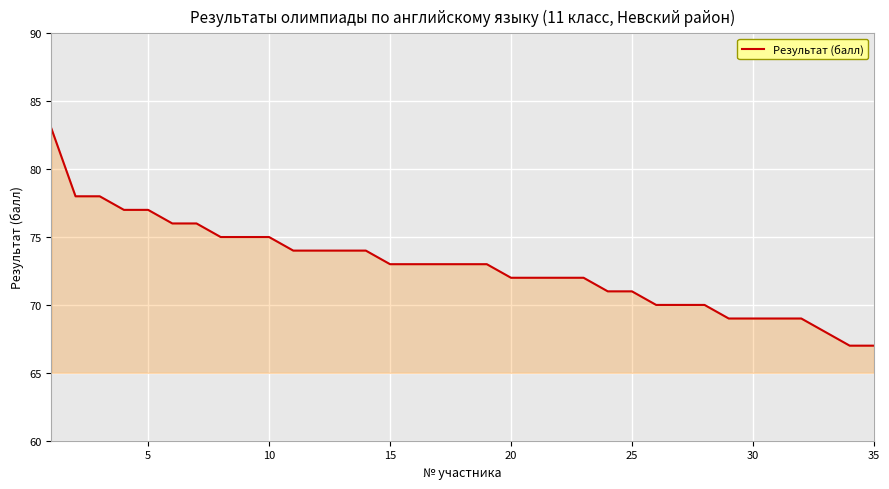

How many lines are shown in the chart?

1